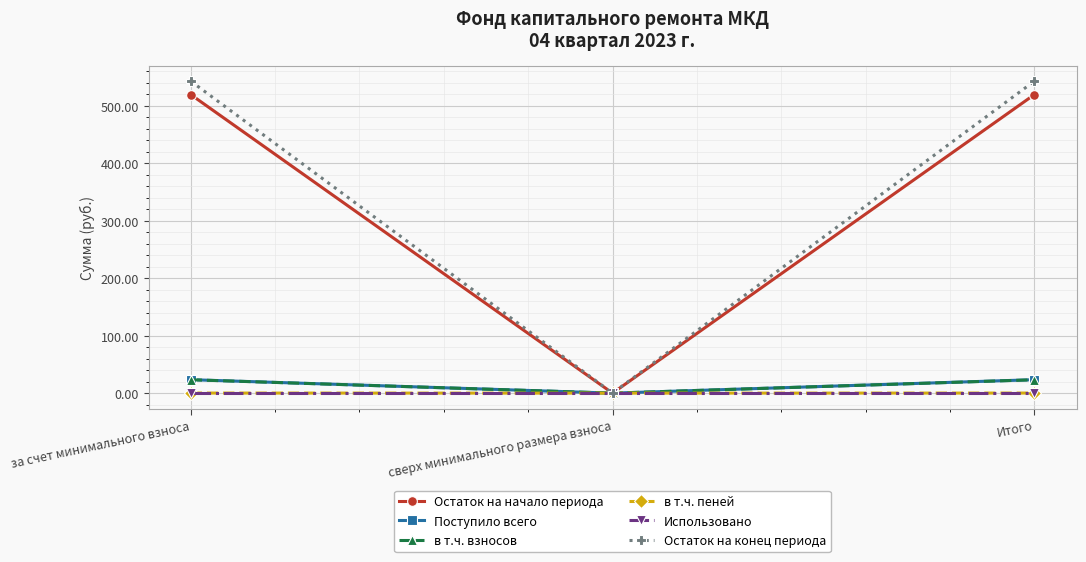

What is the value of the Остаток на конец периода point at the 1st from the left?

543.2